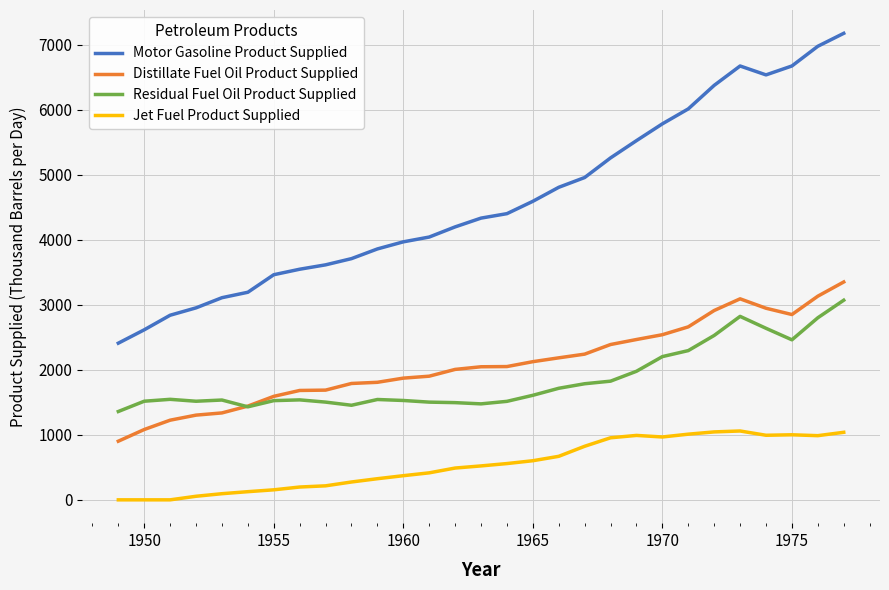

Which series has the largest total across all categories?

Motor Gasoline Product Supplied